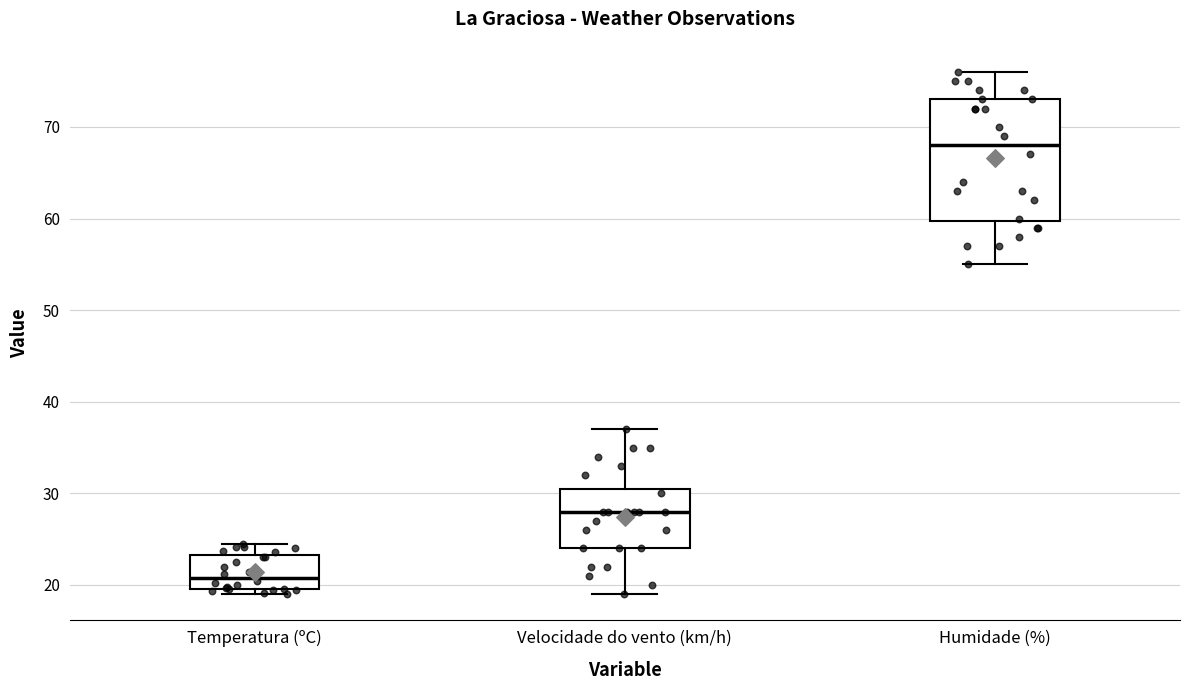

Which box is the tallest, from its lower edge to its upper edge?

Humidade (%)